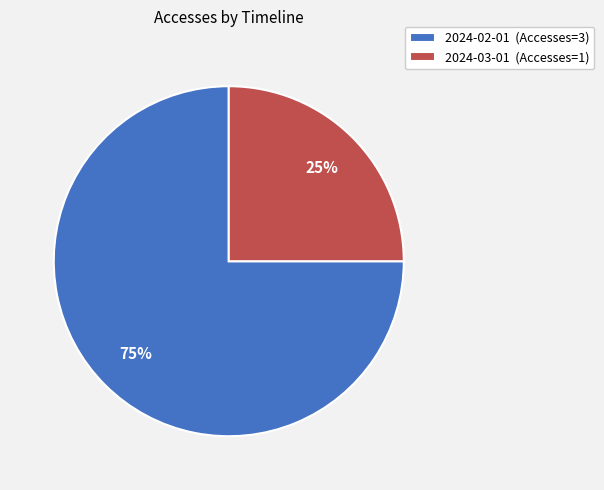

Which slice represents more than half of the pie?

2024-02-01